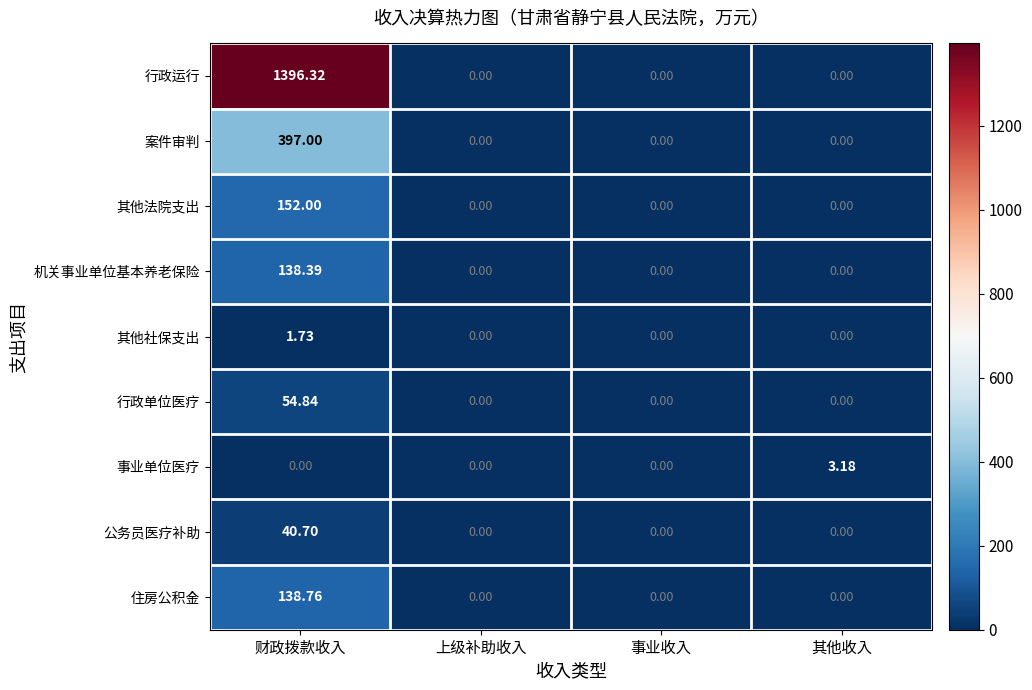

How many series are shown in this chart?

9